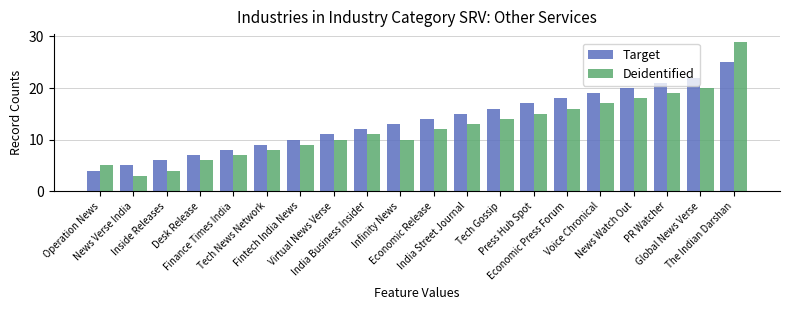

Reading left to right, list all the values displayed in this chart.

Target: 4	5	6	7	8	9	10	11	12	13	14	15	16	17	18	19	20	21	22	25
Deidentified: 5	3	4	6	7	8	9	10	11	10	12	13	14	15	16	17	18	19	20	29